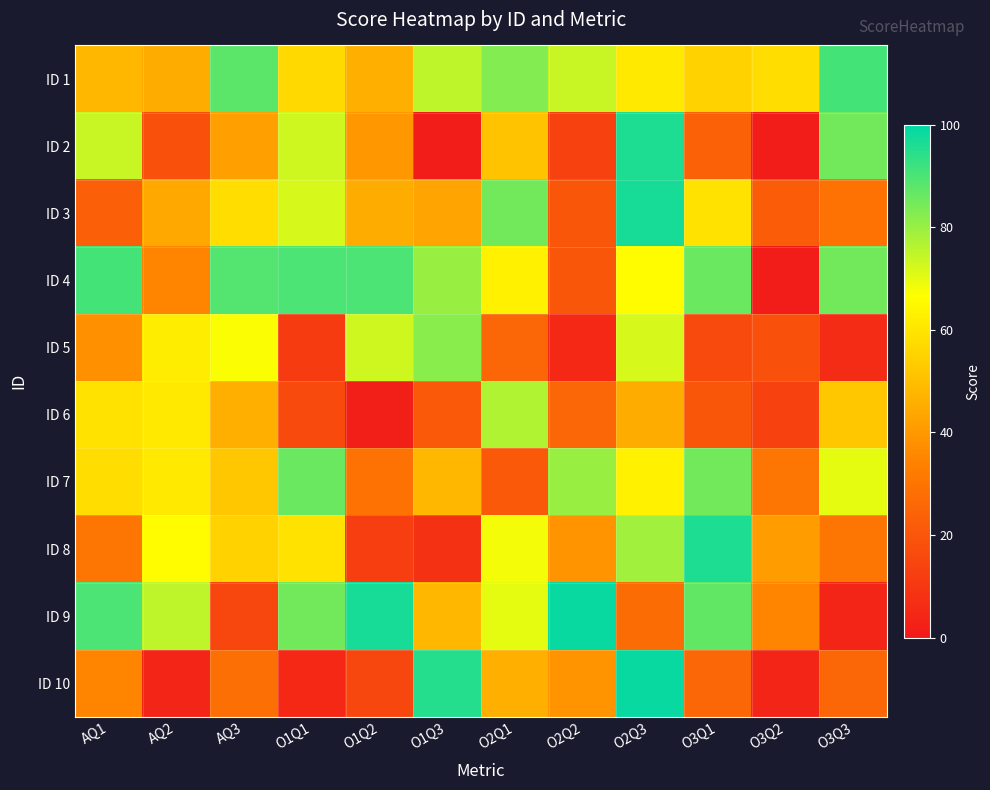

At how many categories does at least one series exceed 17?

12